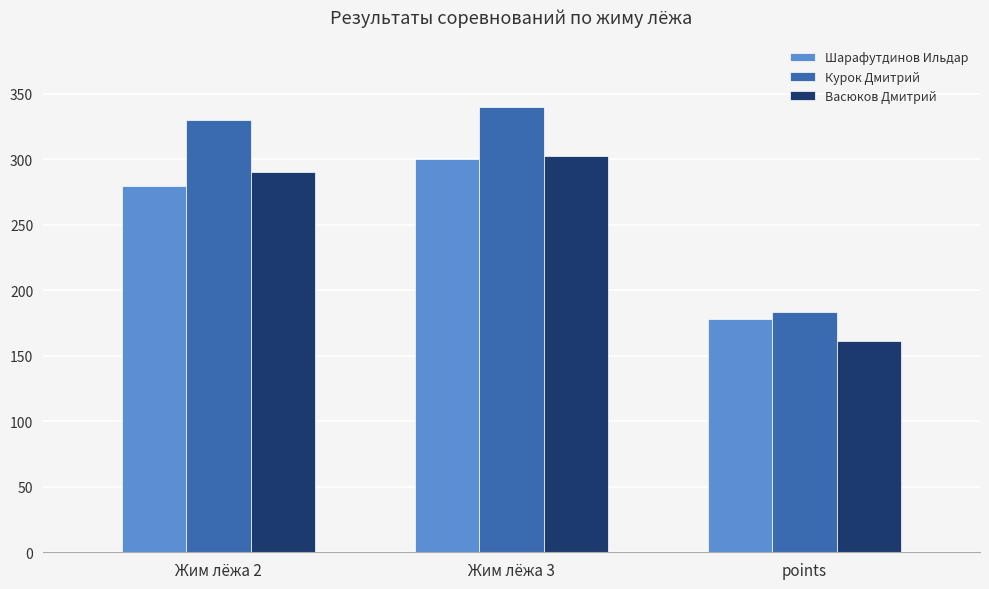

Reading left to right, list all the values displayed in this chart.

Шарафутдинов Ильдар: 280.0	300.0	178.2
Курок Дмитрий: 330.0	340.0	183.1
Васюков Дмитрий: 290.0	302.5	161.6